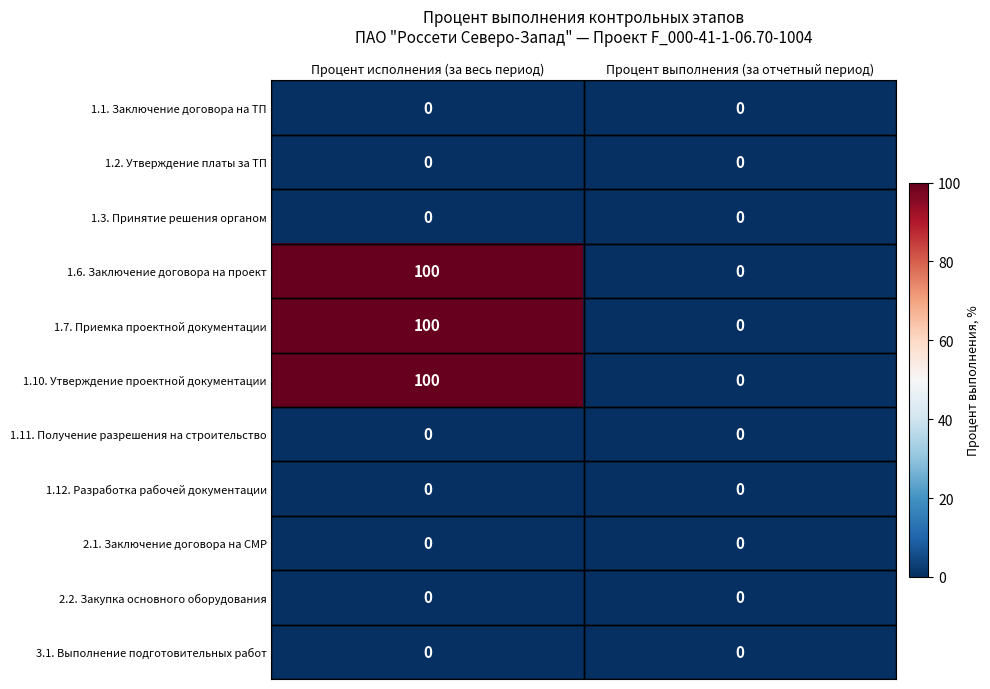

What is the spread (max minus min) of values at Процент исполнения (за весь период)?

100